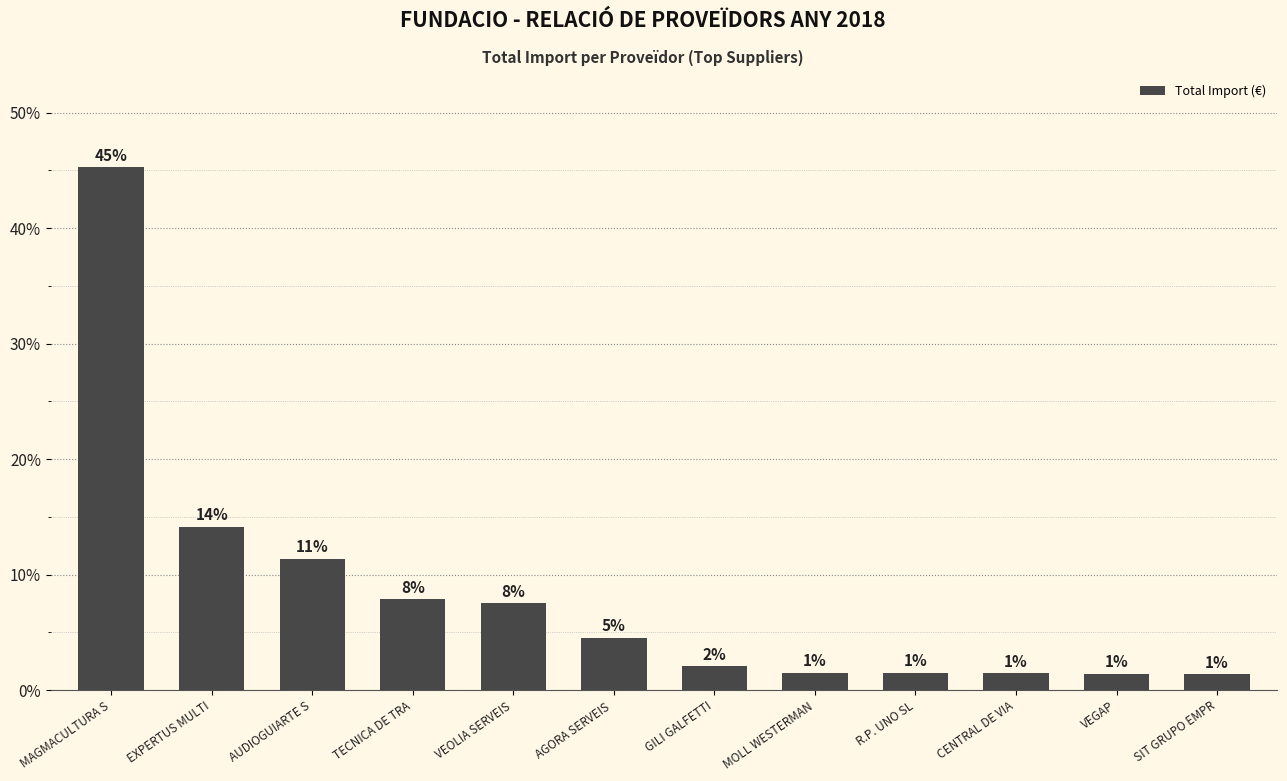

How many bars are there in total?

12